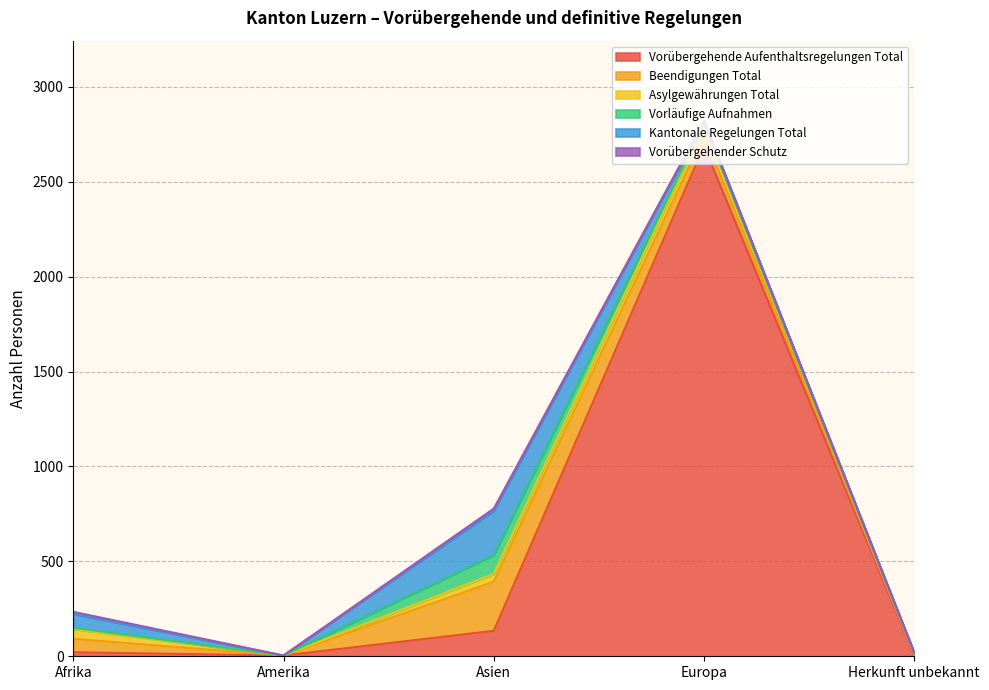

What is the total value across all series at Asien?

778